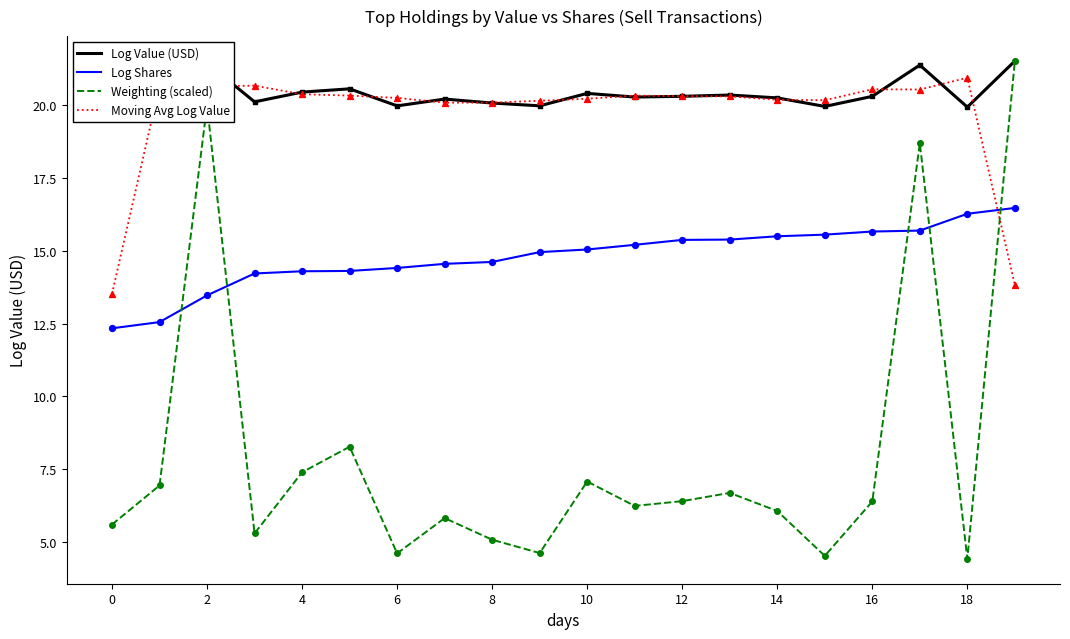

Which series has the widest spread of values?

Weighting (scaled)